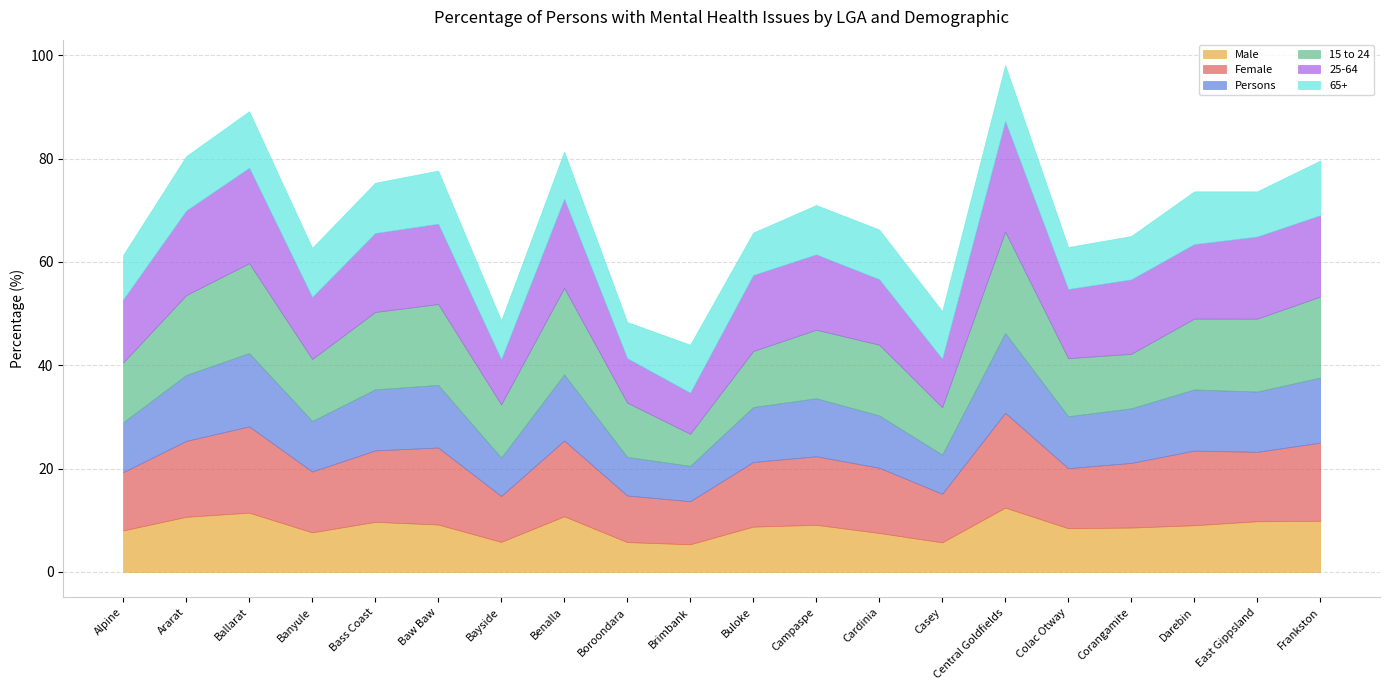

Which category has the highest value in the Female series?

Central Goldfields